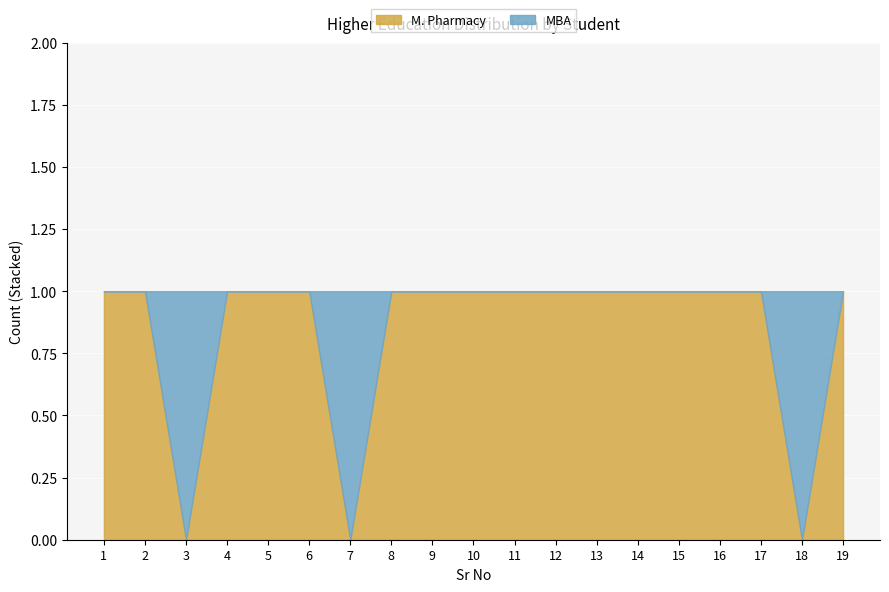

What is the sum of all MBA values?

3